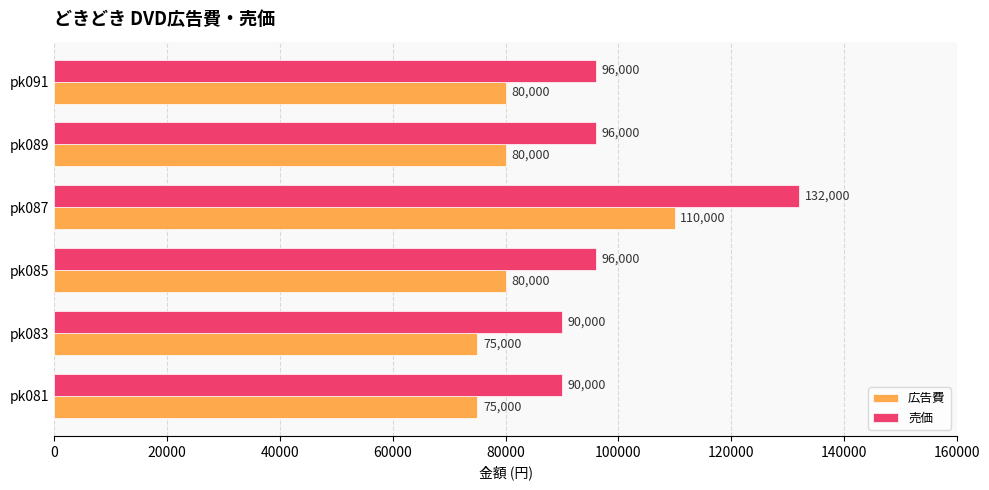

List the series in order of their peak value, highest first.

売価, 広告費